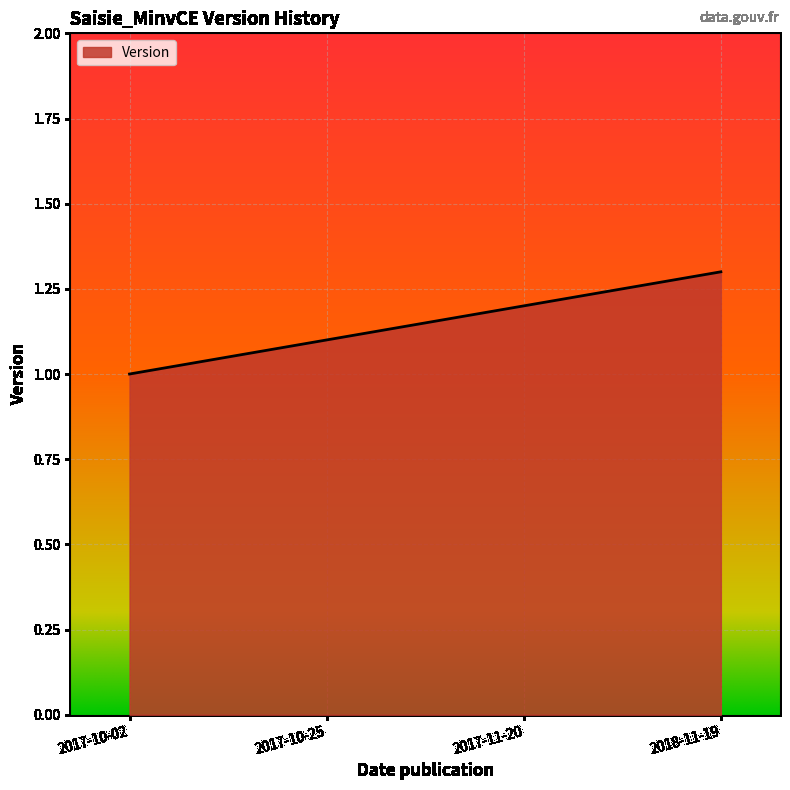

Reading right to left, extract all data points from this chart.

2018-11-19=1.3	2017-11-20=1.2	2017-10-25=1.1	2017-10-02=1.0